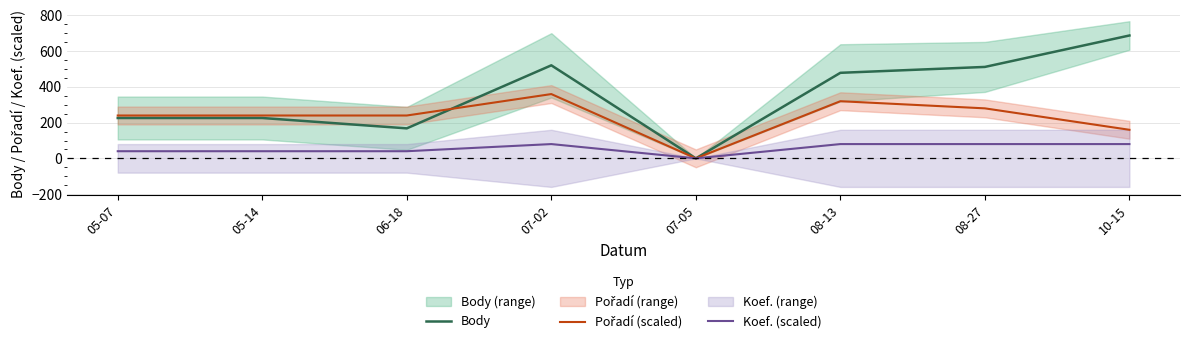

What is the difference between the second highest and minimum values in the Pořadí (scaled) series?

320